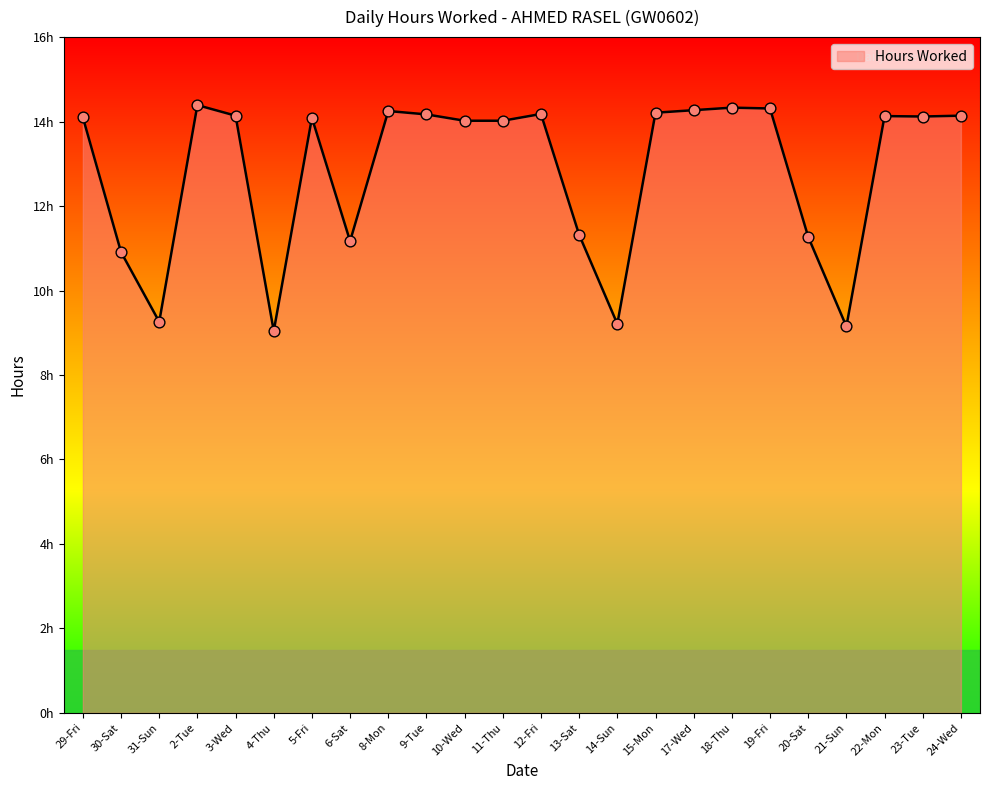

Which has a higher value, 12-Fri or 13-Sat?

12-Fri